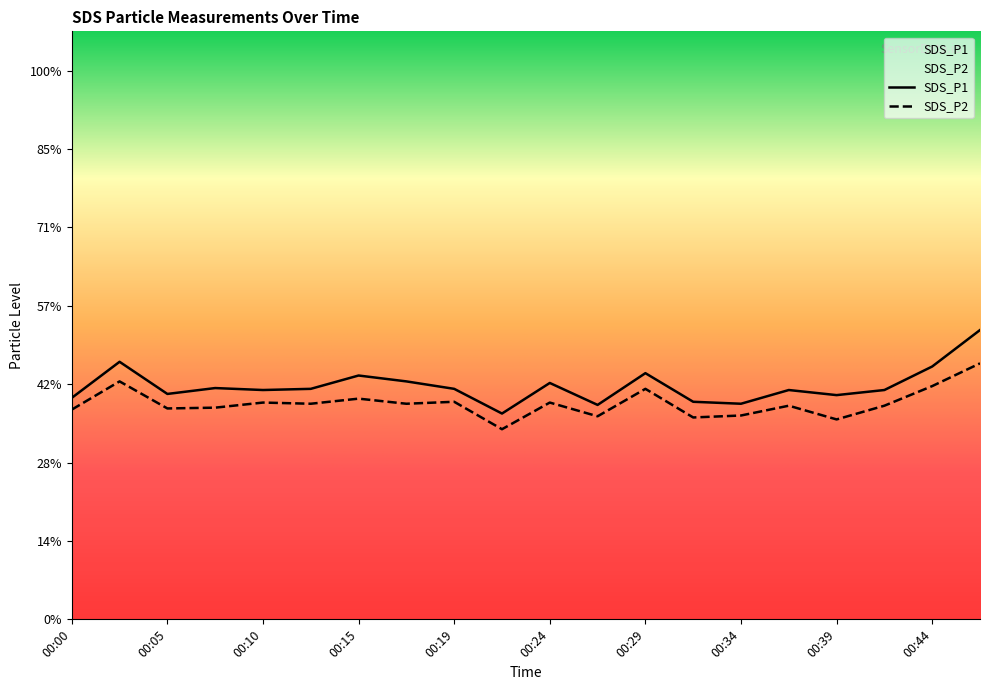

True or false: SDS_P1 and SDS_P2 cross at least once.

False